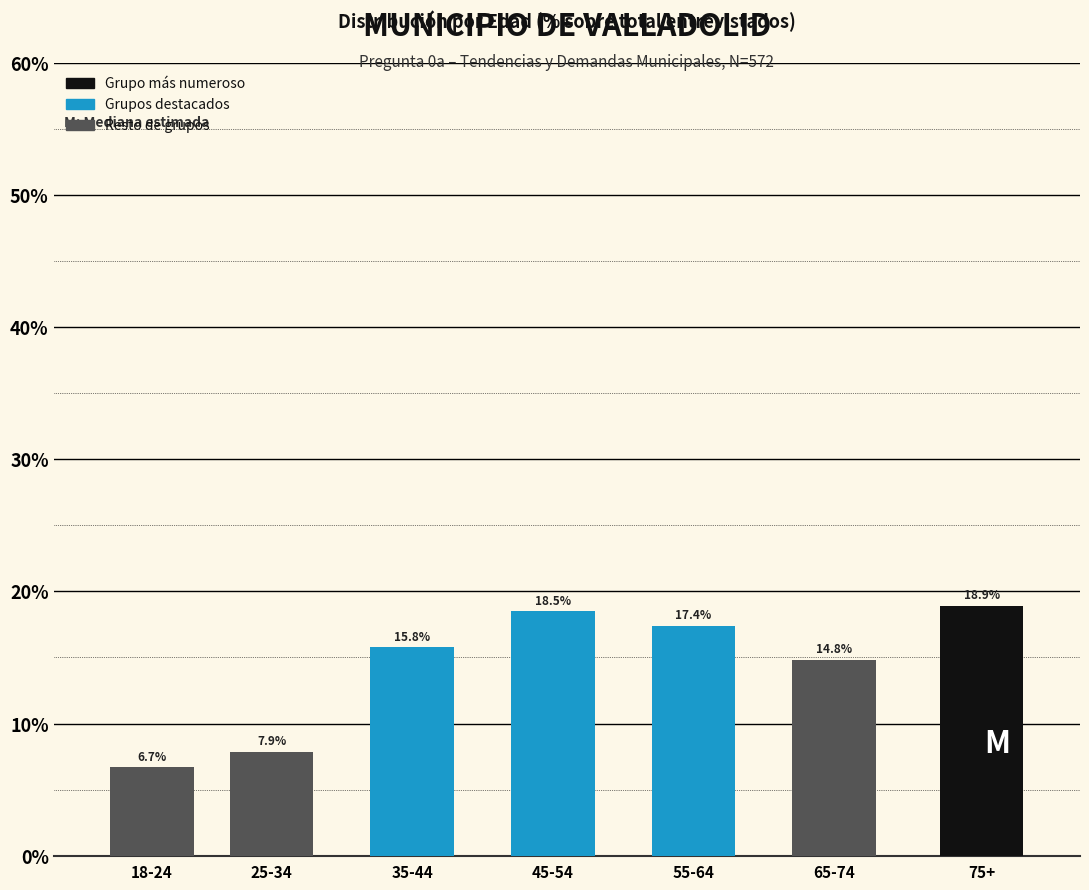

Reading right to left, what are all the values shown in this chart?

75+=18.9	65-74=14.8	55-64=17.4	45-54=18.5	35-44=15.8	25-34=7.9	18-24=6.7